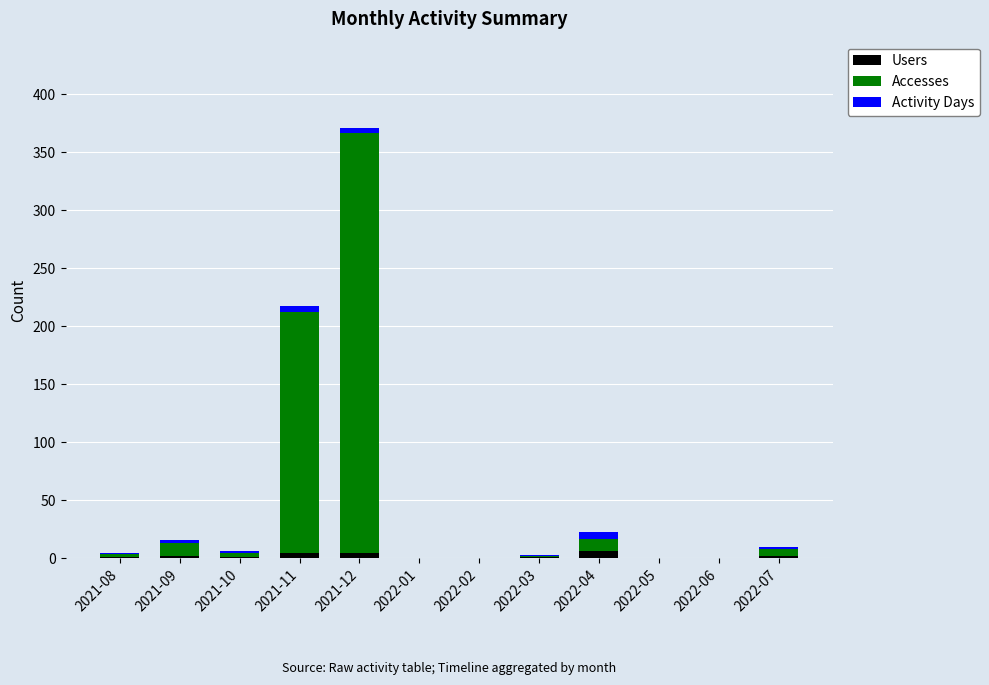

What is the label of the 3rd bar from the right?

2022-05